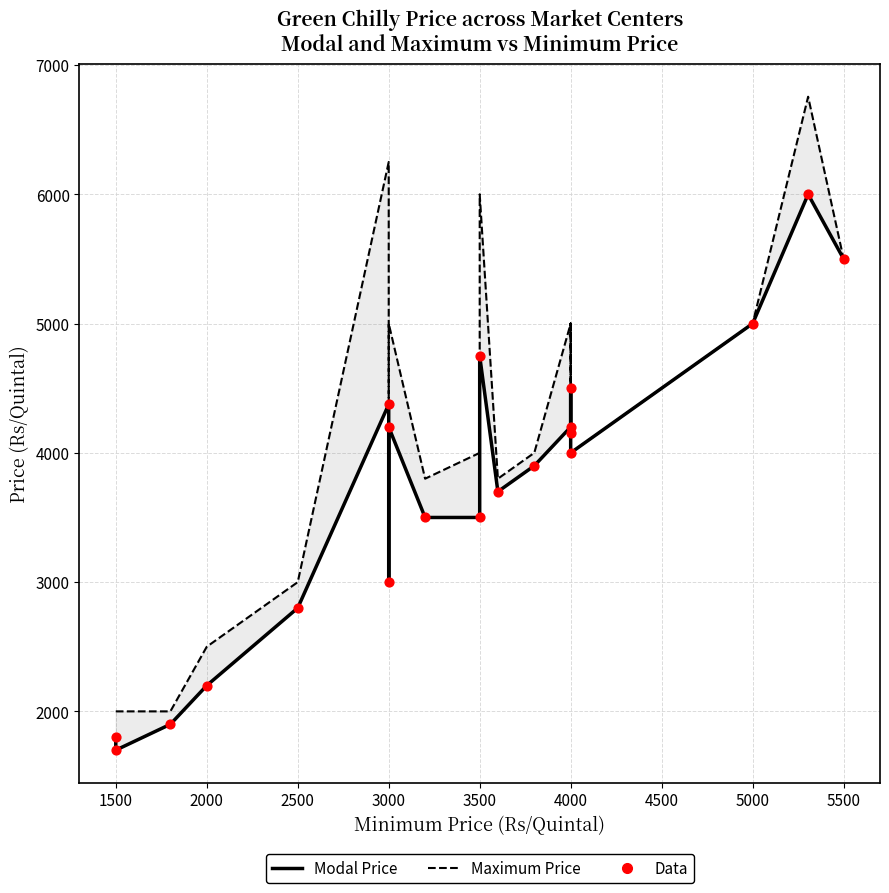

Which series has the largest total across all categories?

Maximum Price